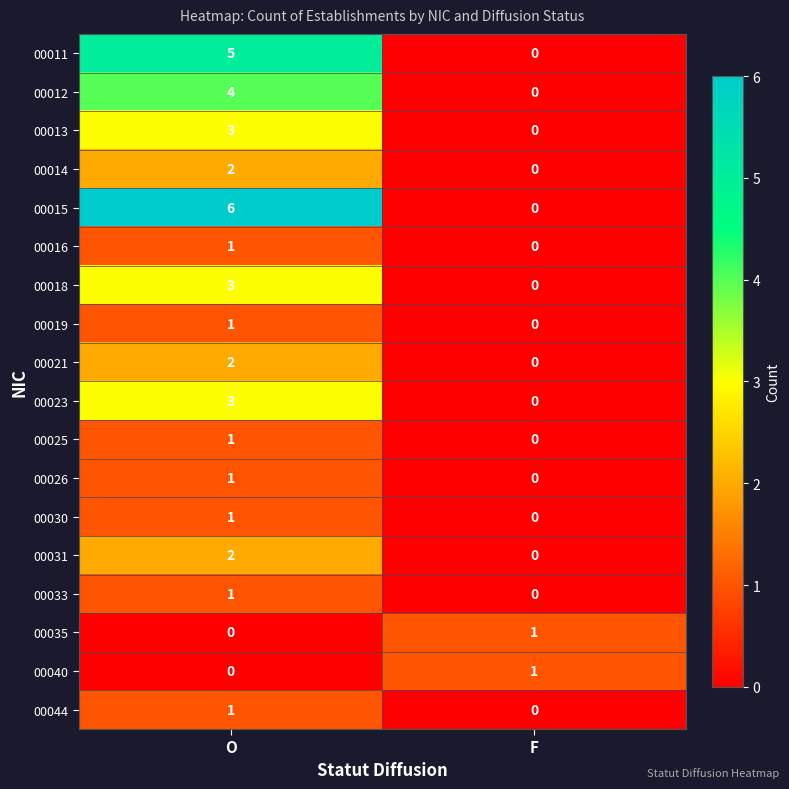

Which series changed the most between O and F?

00015